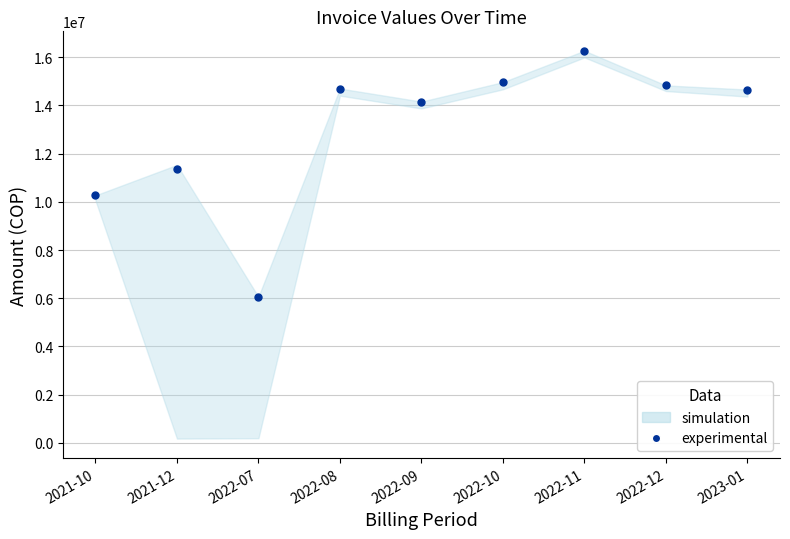

What is the label of the 5th point from the right?

2022-09